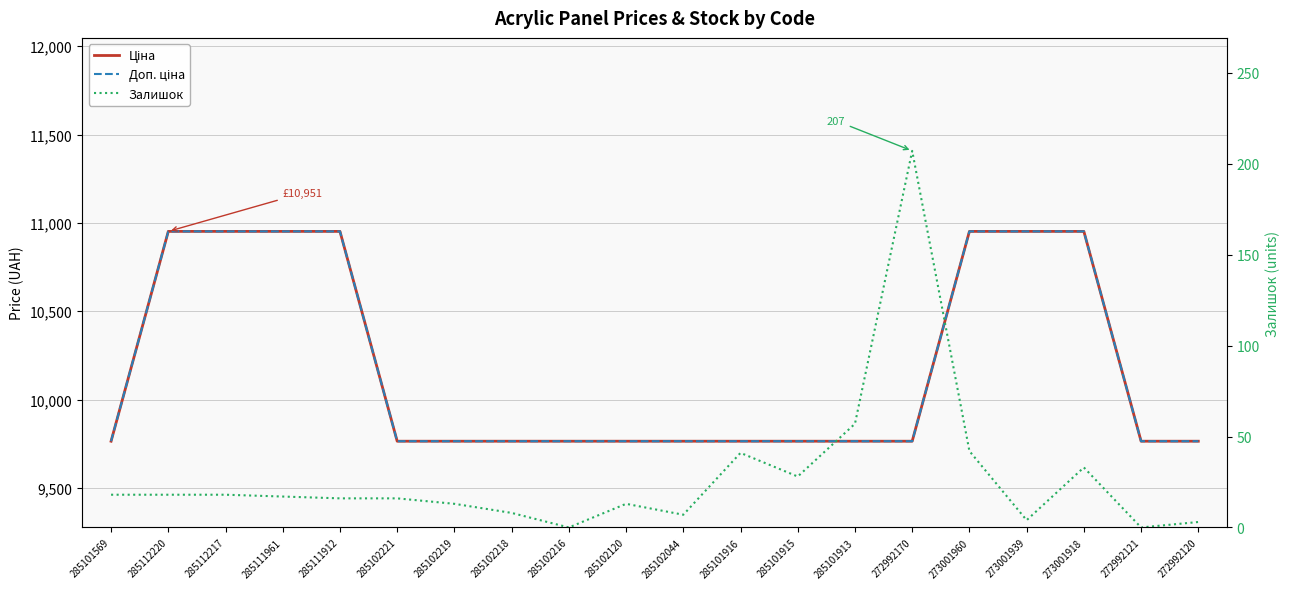

The Ціна series shows 4360.5 at 285101569. True or false?

False